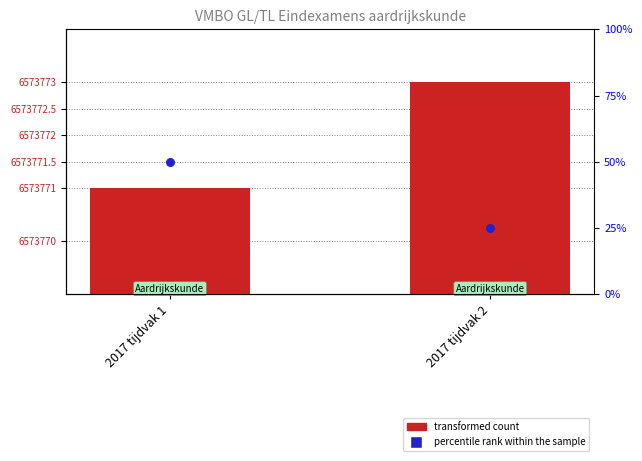

Which series has the widest spread of Y values?

percentile rank within the sample